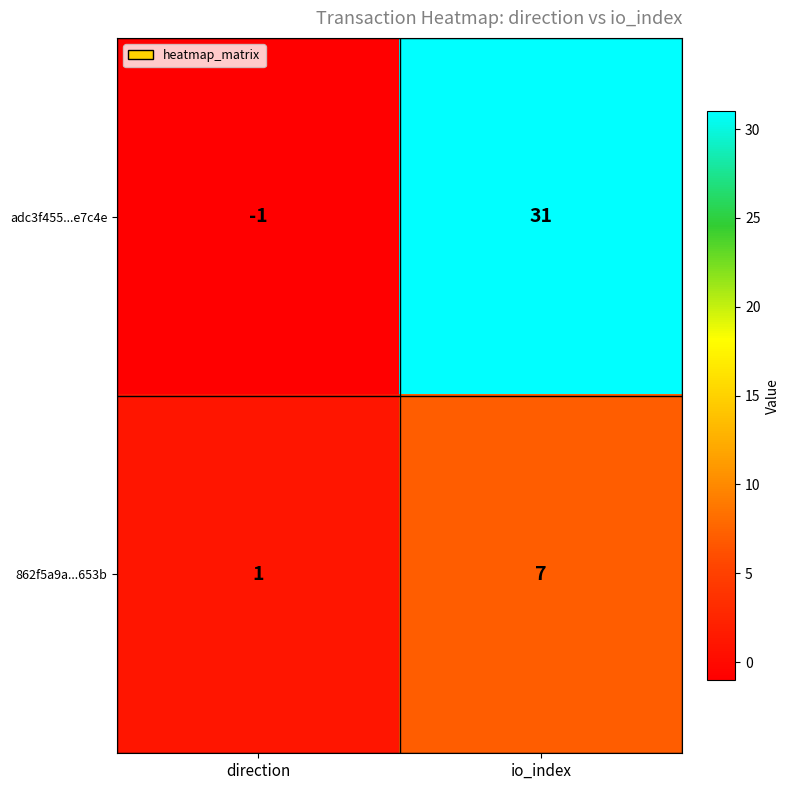

Where is adc3f455...e7c4e nearest to the value 15?

direction